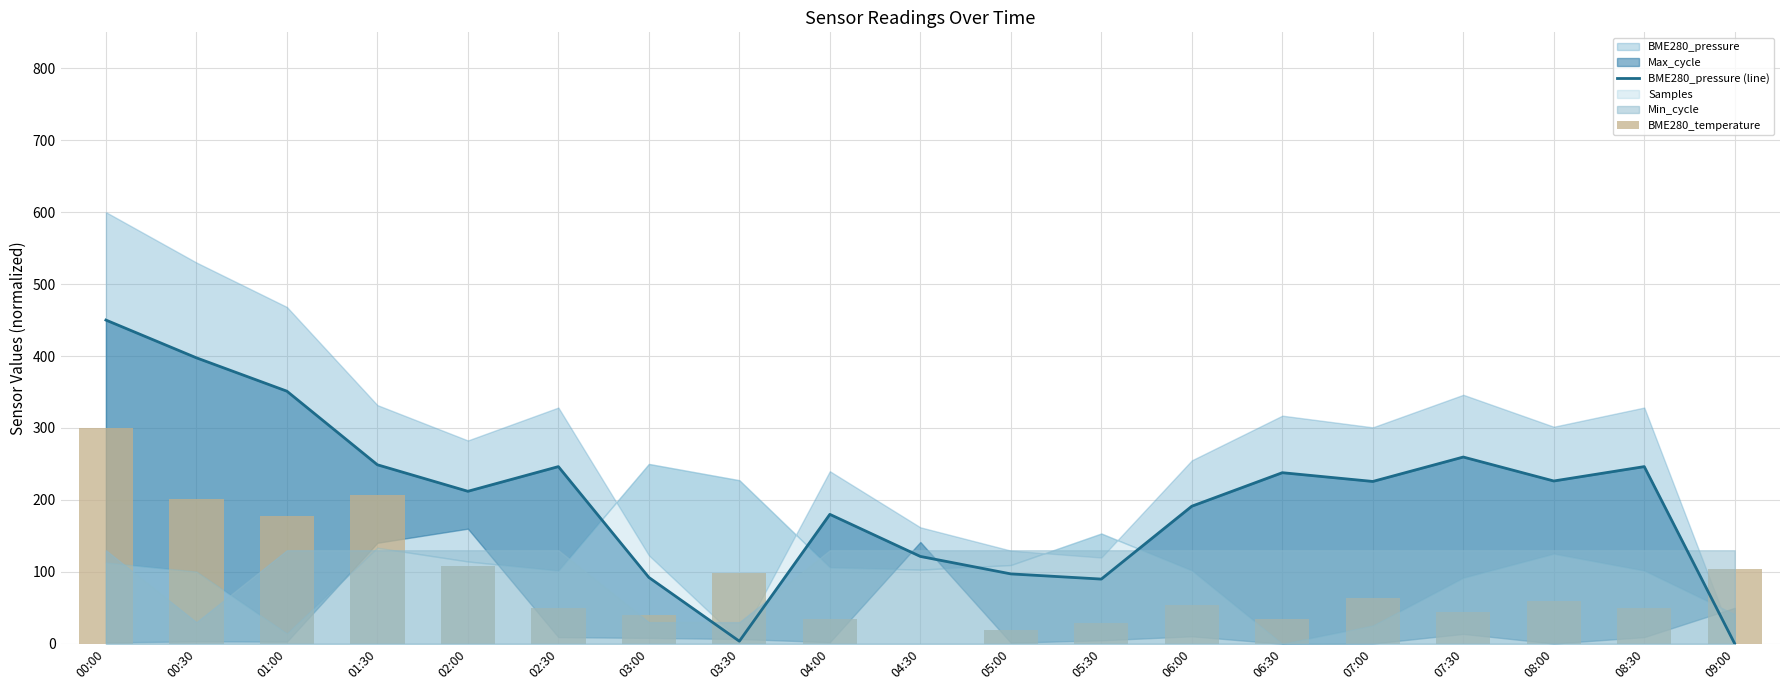

How many groups of bars are there?

19